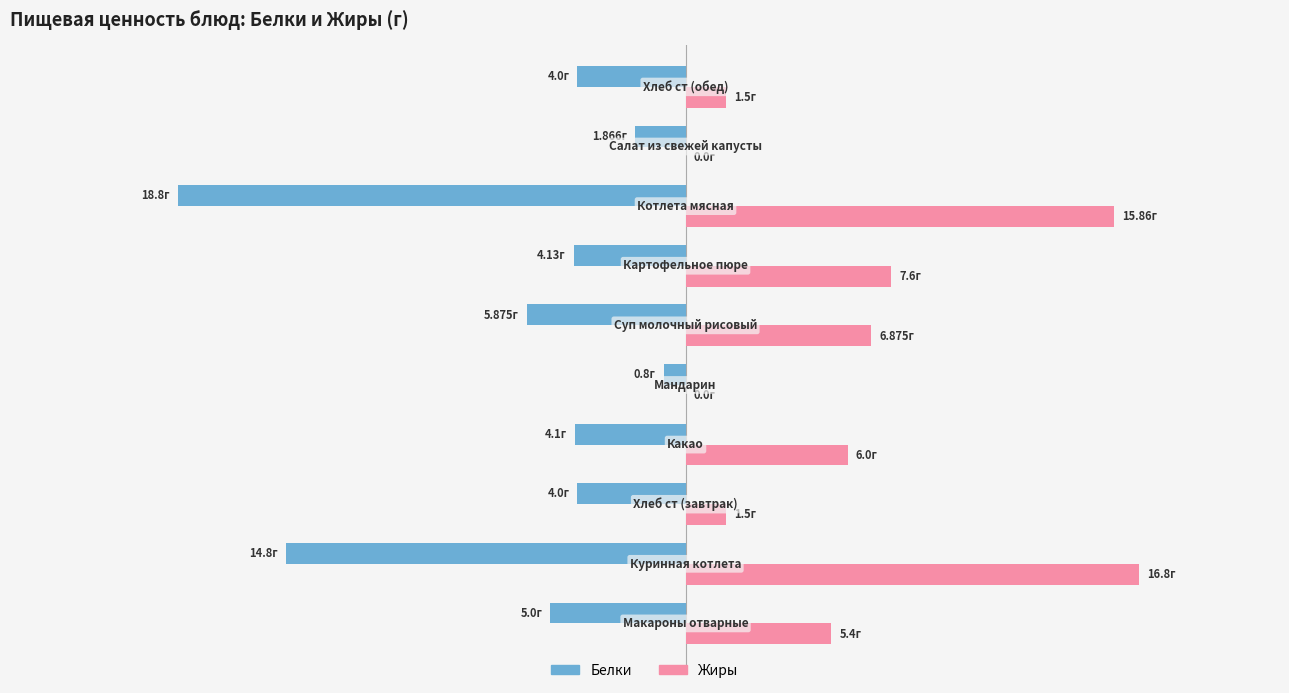

What are all the series names shown in the legend?

Белки, Жиры